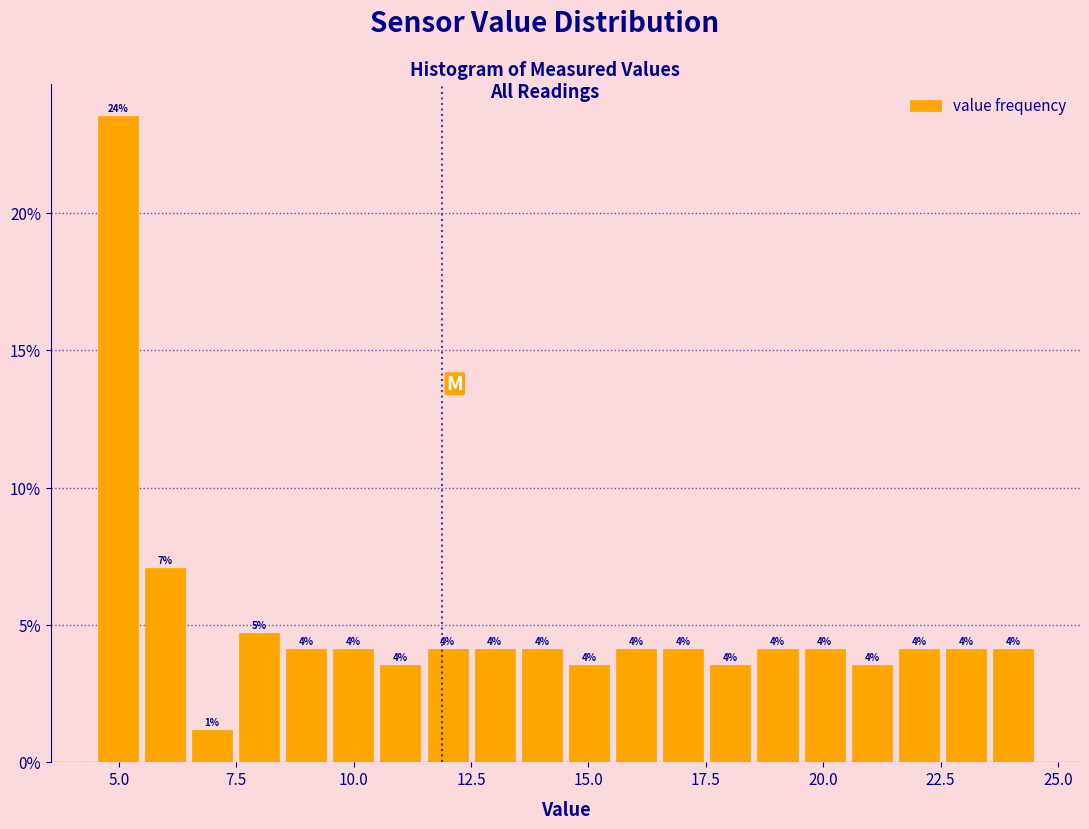

Around what value on the x-axis is the tallest bar? Give the approximate position of its centre, as read against the axis.

5.0